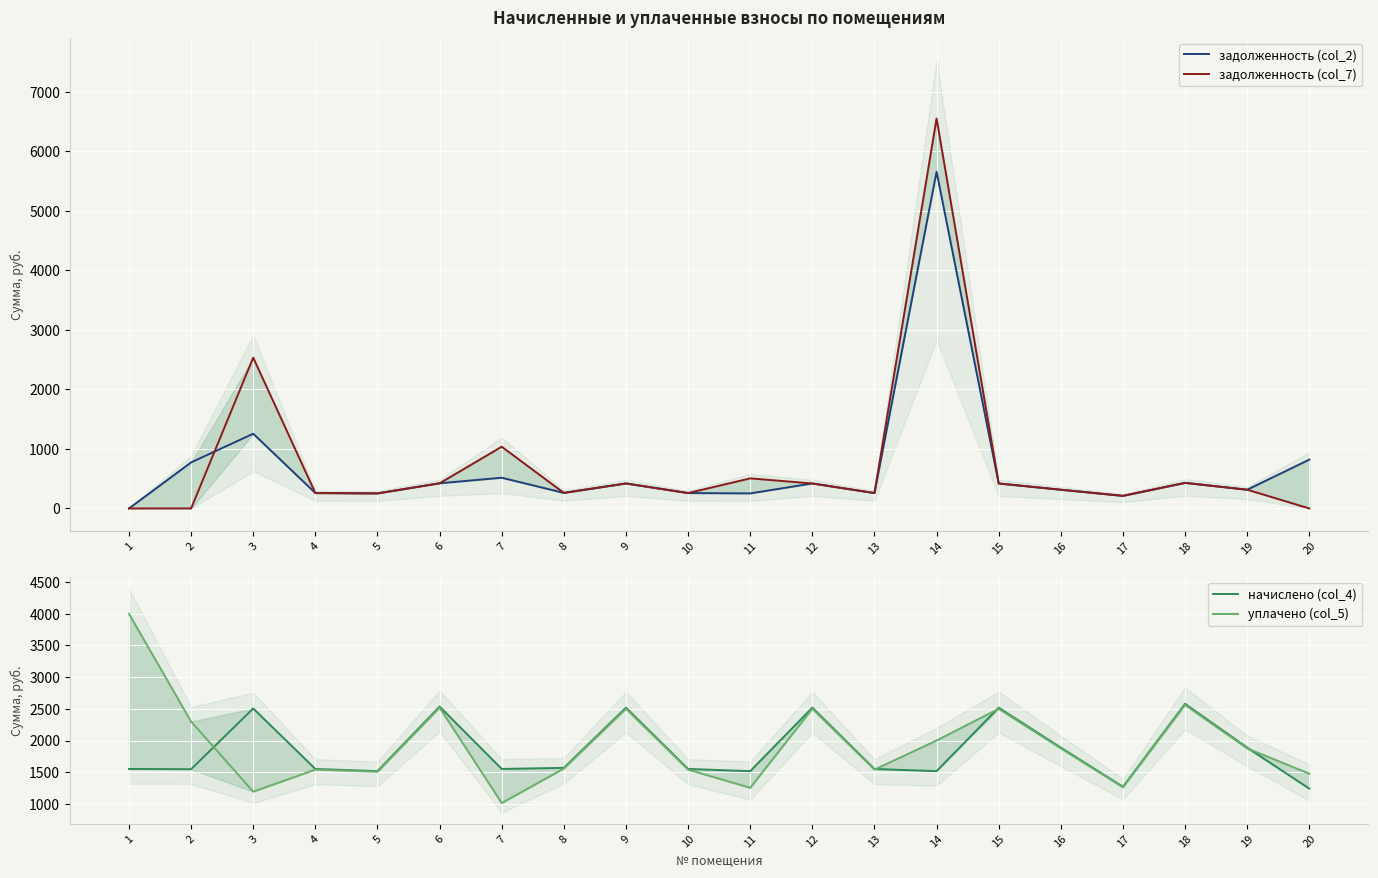

Reading right to left, extract all data points from this chart.

задолженность (col_2): 20=820.5	19=314.6	18=429.8	17=211.7	16=314.6	15=419.8	14=5658.8	13=258.5	12=419.8	11=252.7	10=258.5	9=419.8	8=261.4	7=516.0	6=422.6	5=252.7	4=258.5	3=1255.4	2=773.7	1=0.0
задолженность (col_7): 20=0.0	19=315.2	18=429.8	17=211.7	16=314.6	15=419.8	14=6553.5	13=258.5	12=419.8	11=505.4	10=258.5	9=419.8	8=261.4	7=1037.2	6=422.6	5=252.7	4=258.5	3=2533.9	2=0.0	1=0.0
начислено (col_4): 20=1239.8	19=1887.8	18=2579.0	17=1270.1	16=1887.8	15=2518.6	14=1516.3	13=1550.9	12=2518.6	11=1516.3	10=1550.9	9=2518.6	8=1568.2	7=1550.9	6=2535.8	5=1516.3	4=1550.9	3=2505.6	2=1546.6	1=1550.9
уплачено (col_5): 20=1476.2	19=1874.7	18=2561.1	17=1261.3	16=1874.7	15=2500.6	14=2000.0	13=1540.1	12=2501.1	11=1253.1	10=1540.1	9=2501.1	8=1557.3	7=1012.4	6=2518.2	5=1505.8	4=1540.1	3=1192.8	2=2298.8	1=4000.0